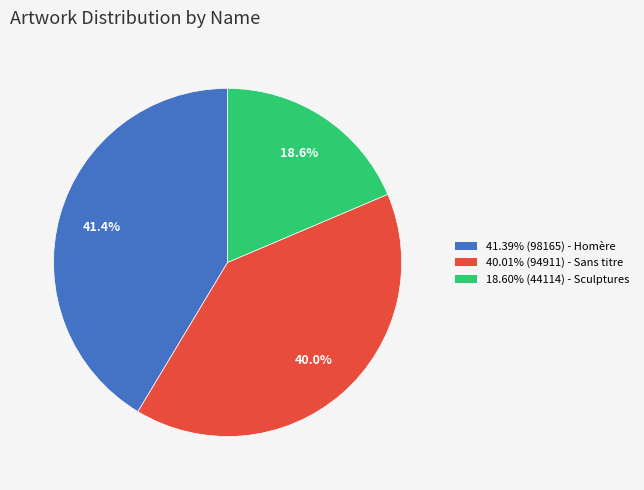

Is there any slice that represents more than half of the pie?

No